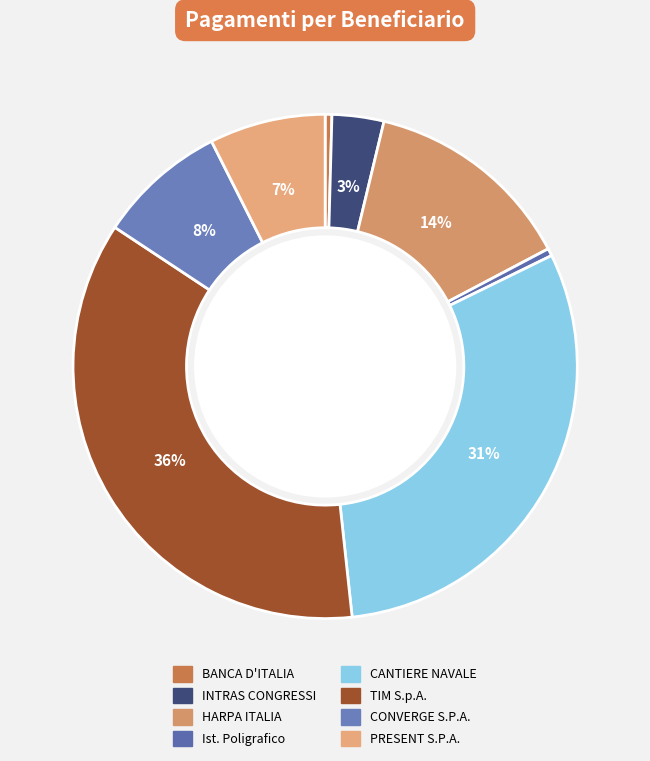

To the nearest percent, what is the difference between the largest and smallest slice percentages?

36%